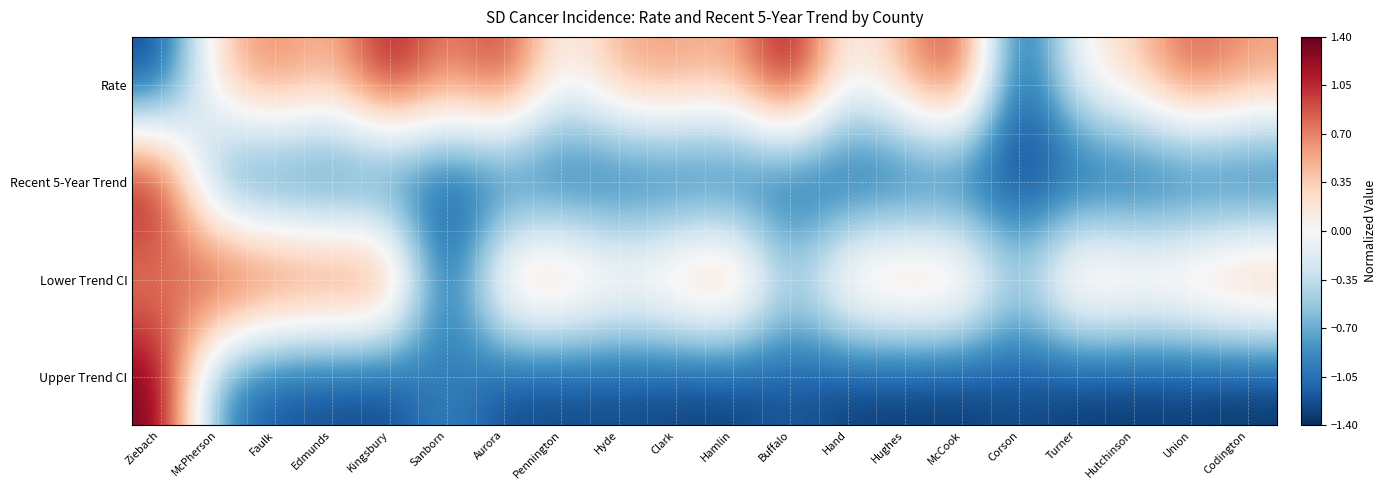

Between Edmunds and Corson, which series saw the biggest shift?

Rate